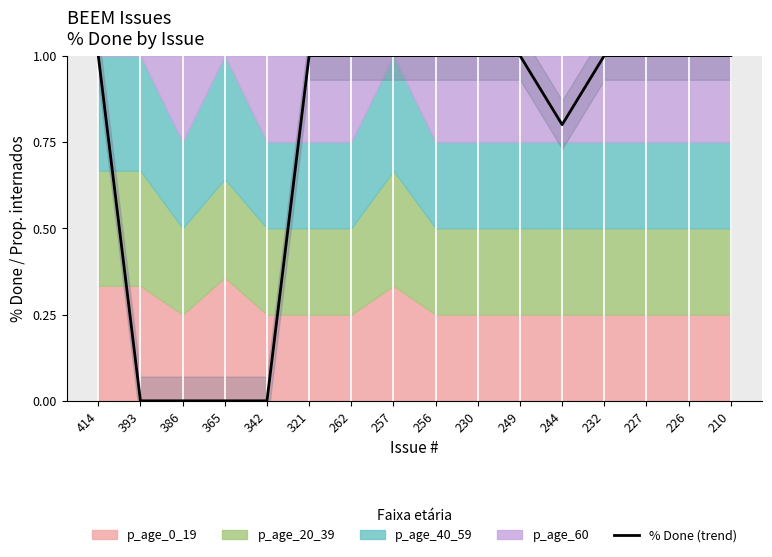

The chart shows a value of 1.0 at 226. True or false?

True